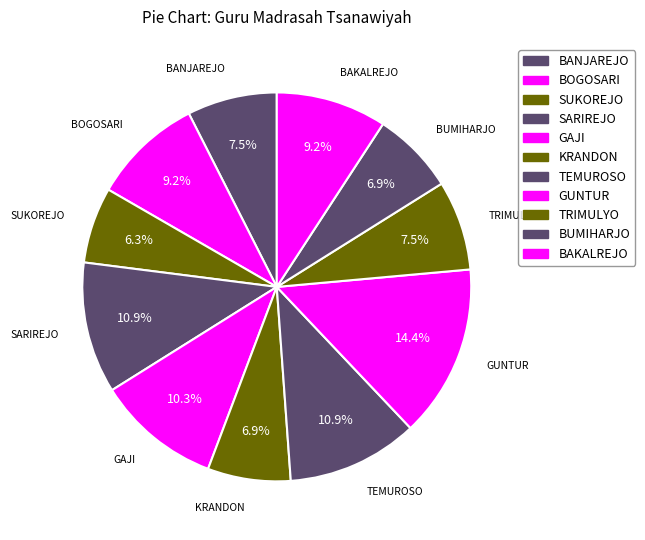

How many segments does this pie chart have?

11